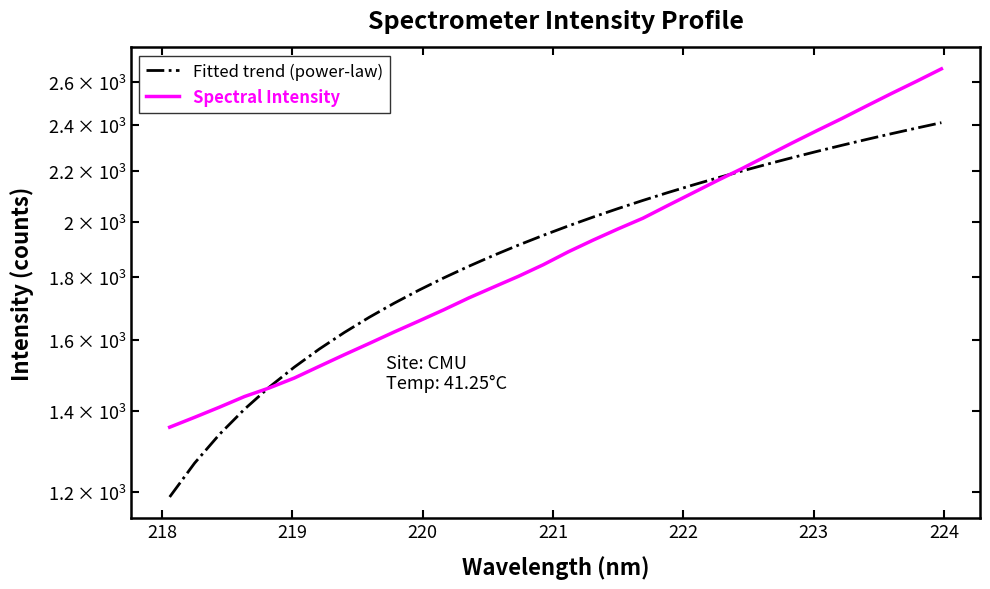

How many intersections are there between Fitted trend (power-law) and Spectral Intensity?

2